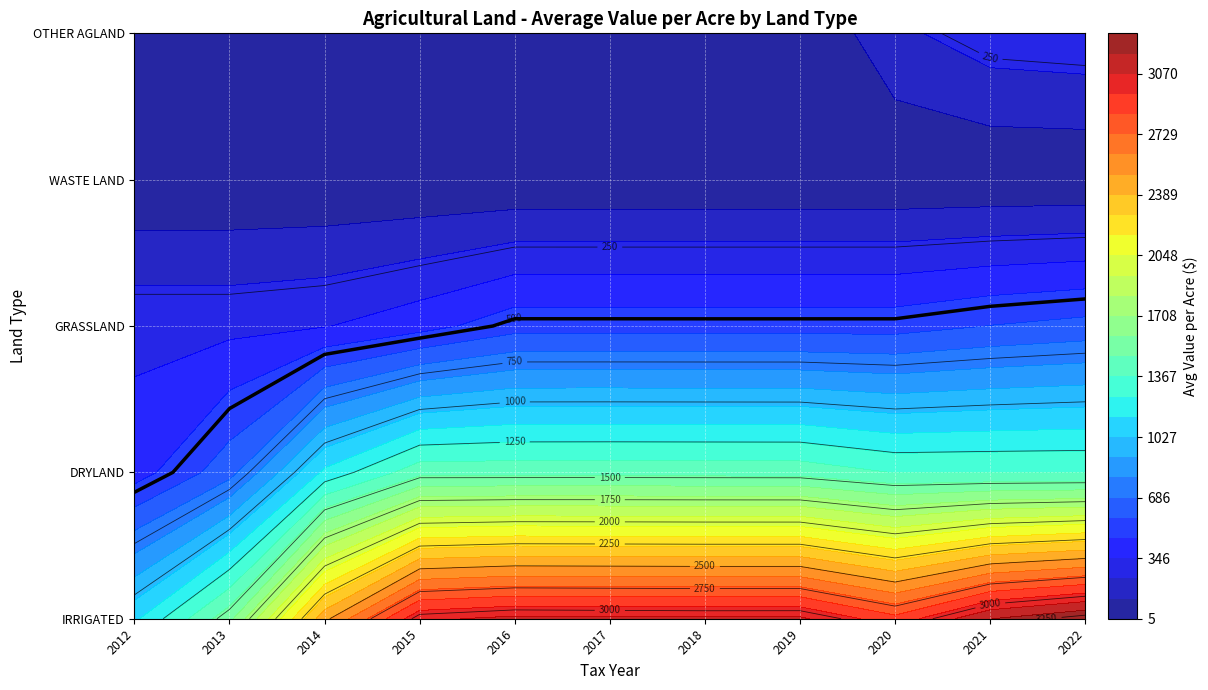

What is the sum of the IRRIGATED values at 2014 and 2022?

5765.5